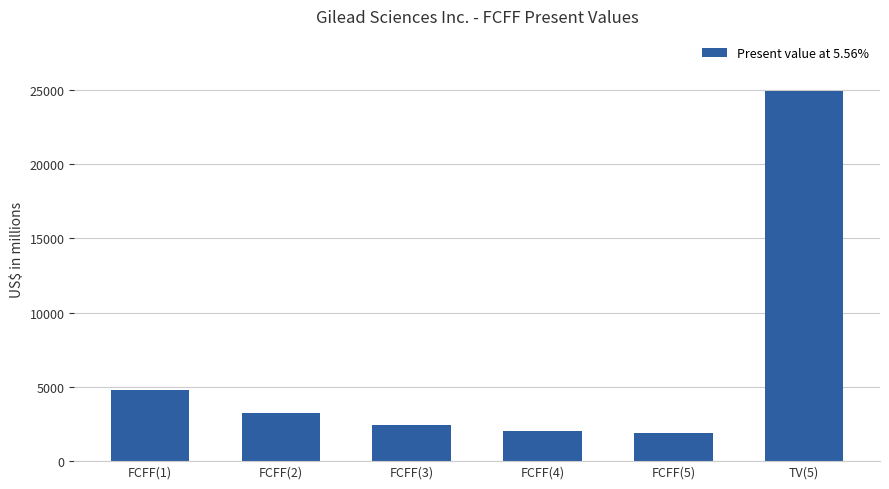

The chart shows a value of 3225 at FCFF(2). True or false?

True